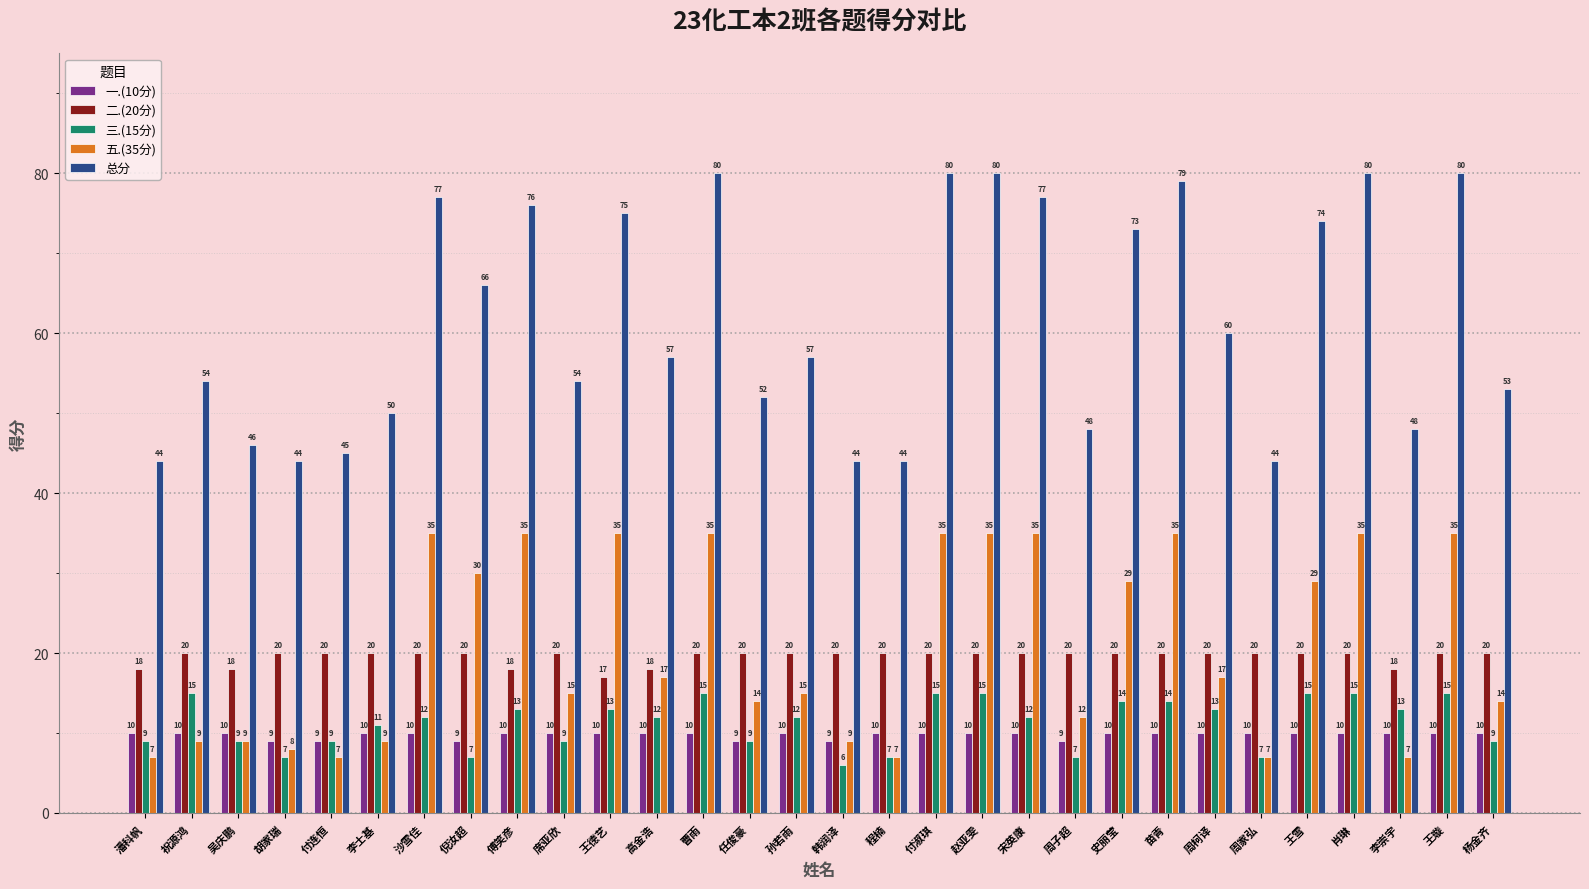

What is the highest value of the 一.(10分) series?

10